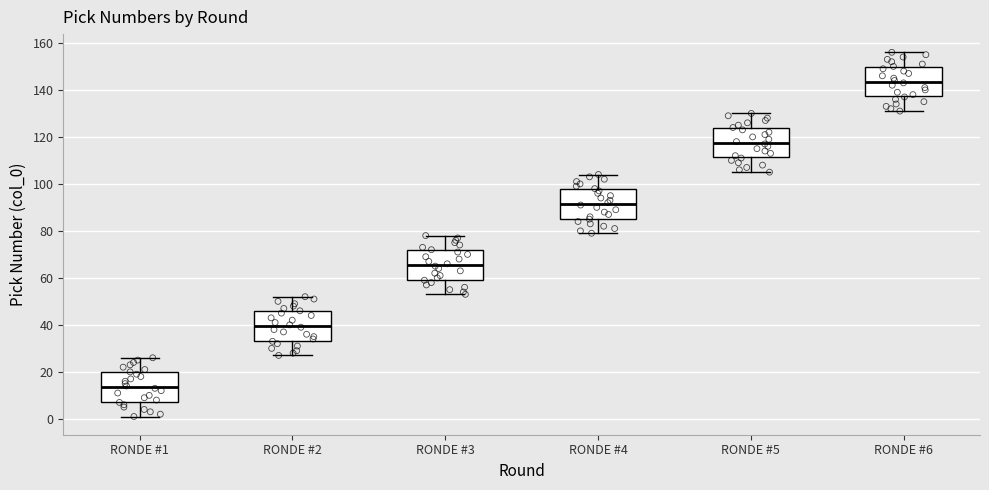

Reading left to right, transcribe this box plot: for each box, give where its median line is, the range the box spans, and where its two whiskers end, as read against the y-axis. The values are not printed on the chart, so give them approximately, as read against the axis.

RONDE #1: median 14, box 8 to 20, whiskers 2 to 26
RONDE #2: median 40, box 34 to 46, whiskers 28 to 52
RONDE #3: median 66, box 60 to 72, whiskers 54 to 78
RONDE #4: median 92, box 86 to 98, whiskers 80 to 104
RONDE #5: median 118, box 112 to 124, whiskers 106 to 130
RONDE #6: median 144, box 138 to 150, whiskers 132 to 156